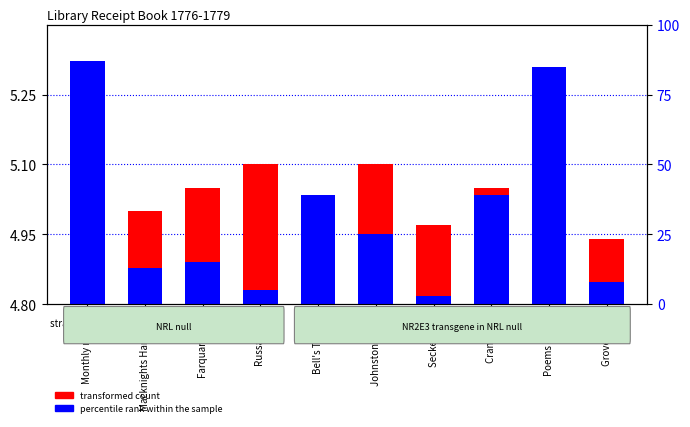

What is the approximate value of transformed count at Bell's Travels?

0.2